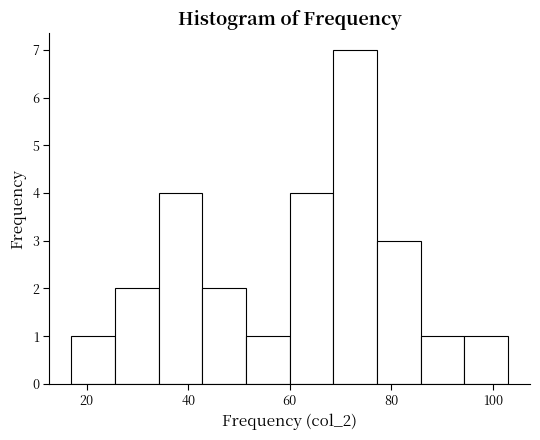

Which range on the x-axis has the tallest bar?

68.6 to 77.2